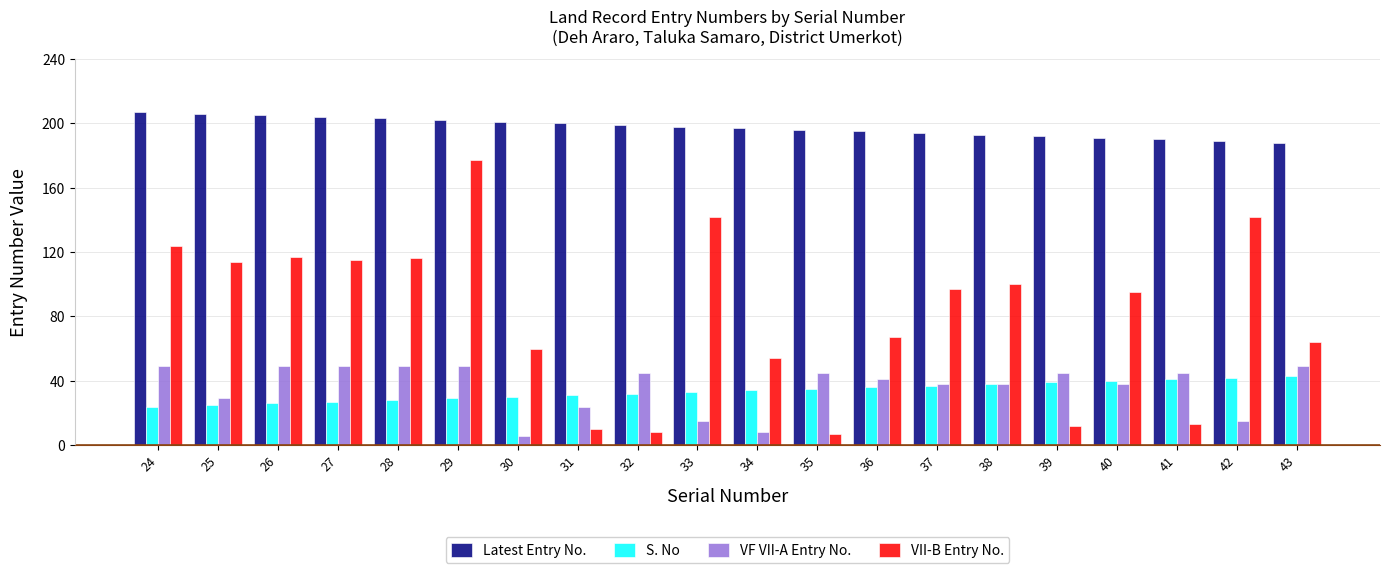

At 29, list the series in order from smallest to largest.

S. No, VF VII-A Entry No., VII-B Entry No., Latest Entry No.